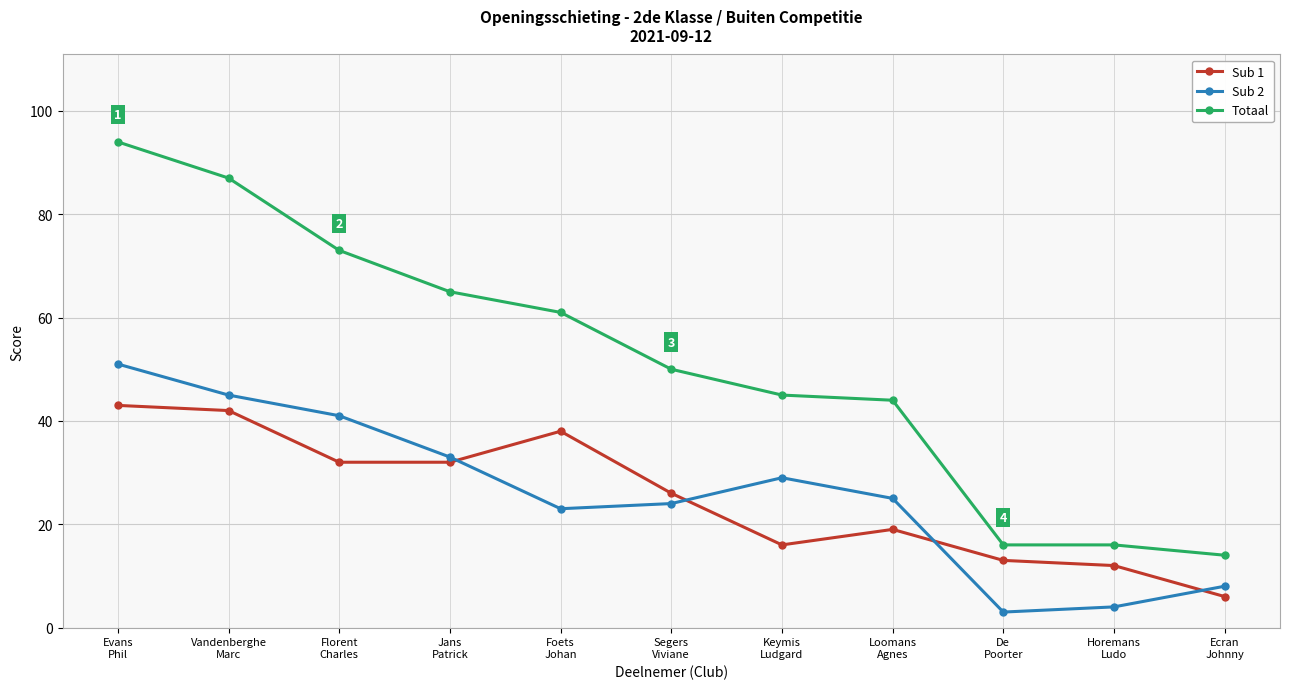

What is the sum of the Sub 2 values at Evans
Phil and Ecran
Johnny?

59